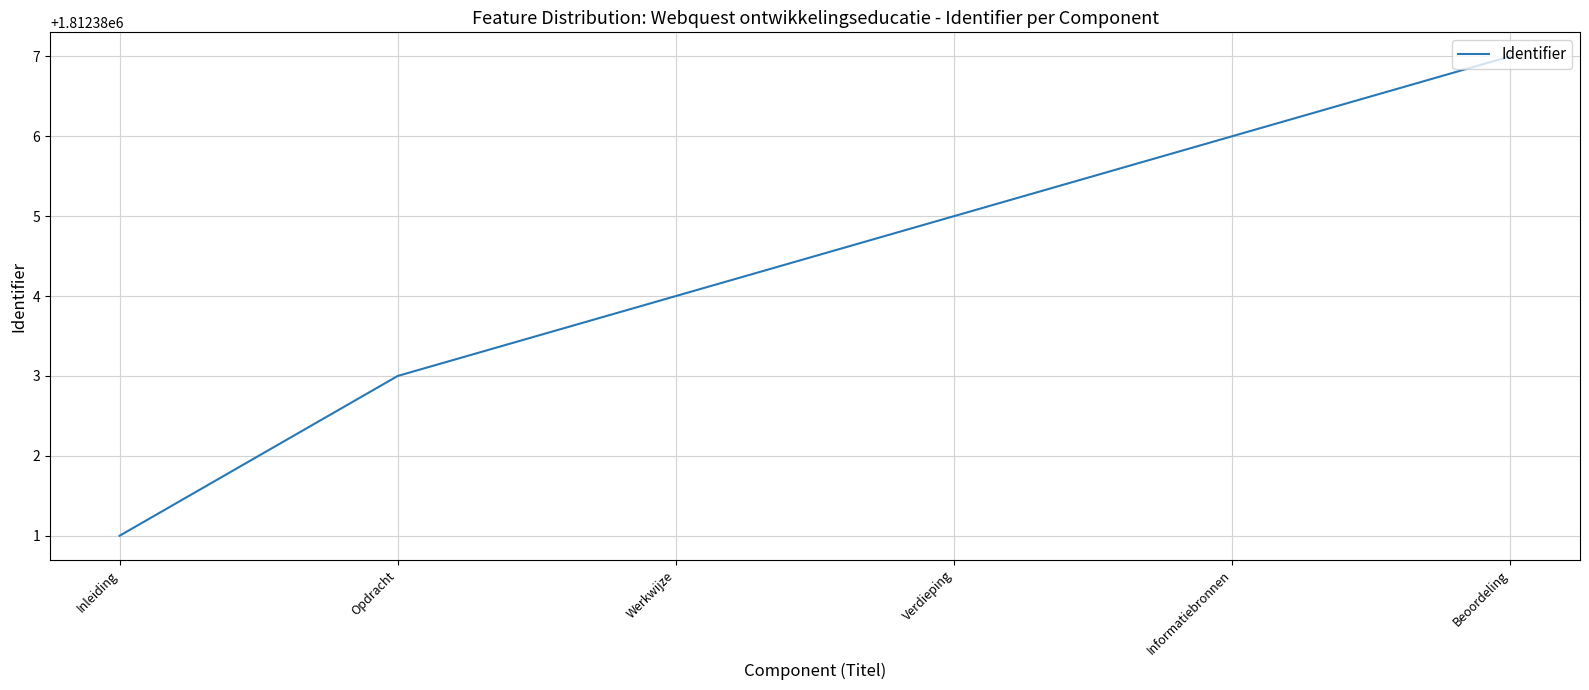

What position from the left is Opdracht?

2